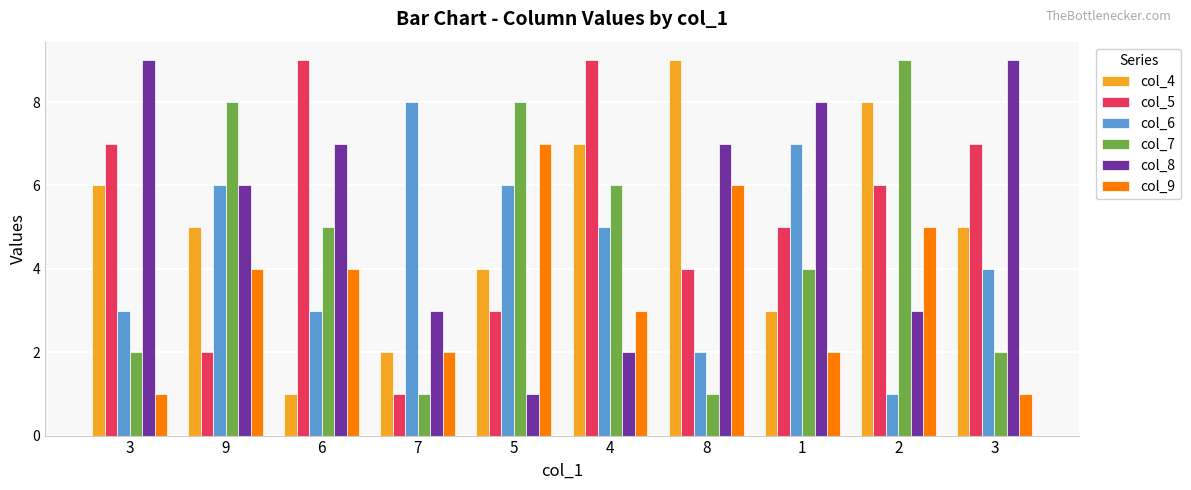

Count the number of categories in the chart.

10